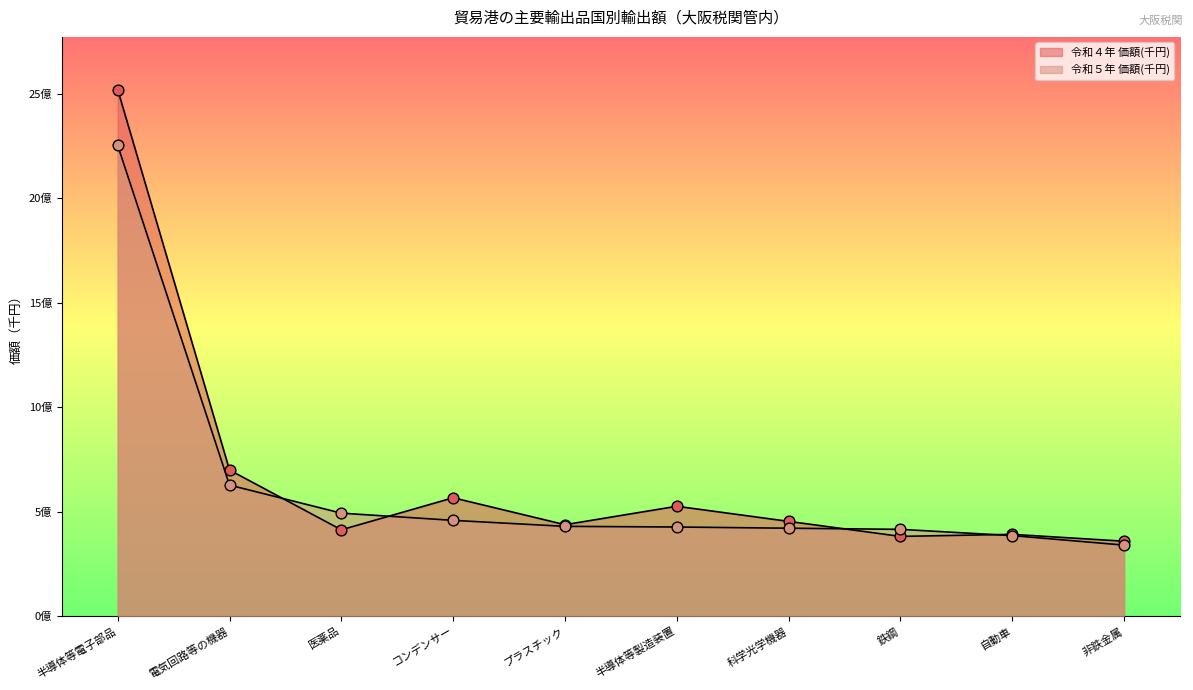

At how many categories does at least one series exceed 1737486866?

1